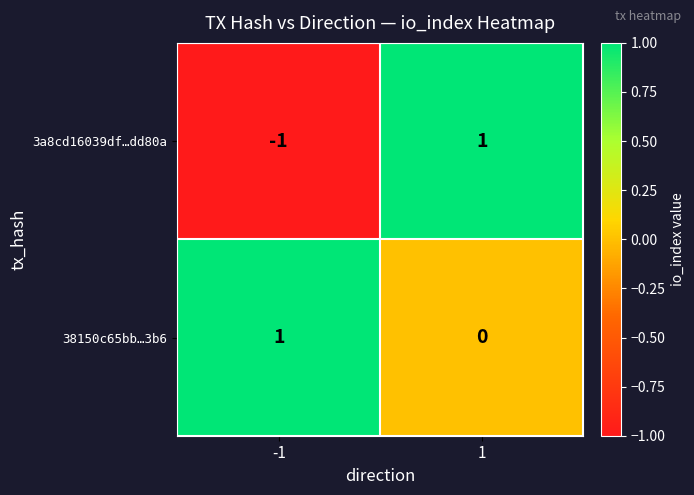

Is the value of 3a8cd16039df…dd80a at -1 greater than the value of 38150c65bb…3b6 at 1?

No